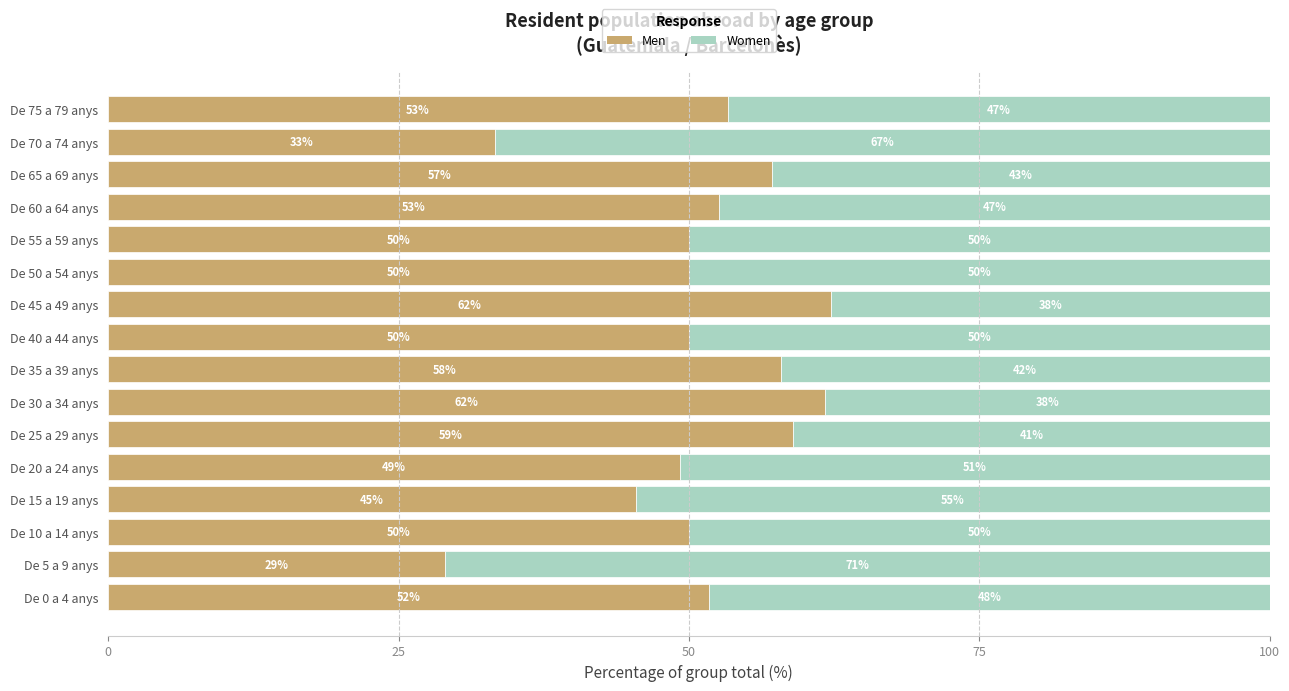

How many data points in Men are above 51?

8